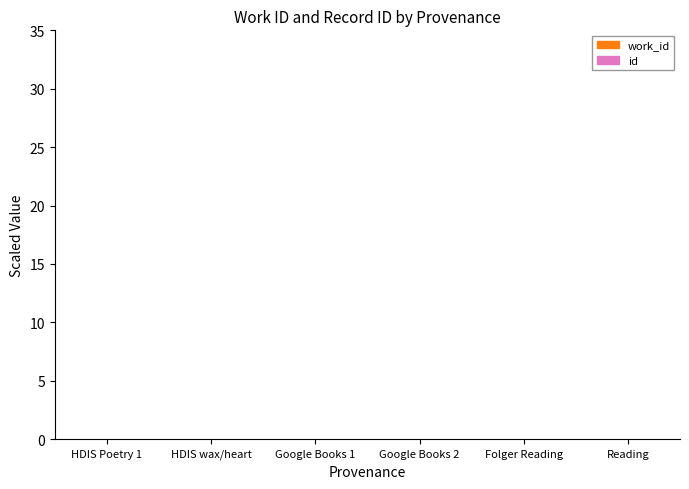

Reading left to right, what are all the values shown in this chart?

work_id seg 1: HDIS Poetry 1=0.0	HDIS wax/heart=0.0	Google Books 1=0.0	Google Books 2=0.0	Folger Reading=0.0	Reading=0.0
id seg 1: HDIS Poetry 1=0.0	HDIS wax/heart=0.0	Google Books 1=0.0	Google Books 2=0.0	Folger Reading=0.0	Reading=0.0